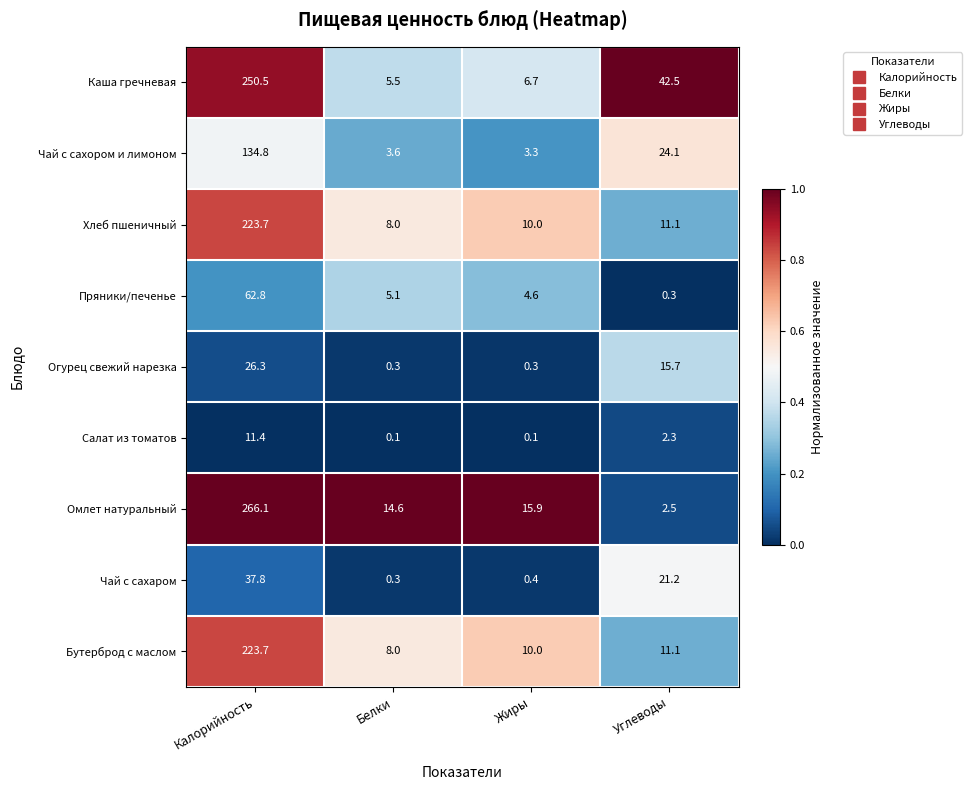

What is the sum of all Бутерброд с маслом values?

252.8